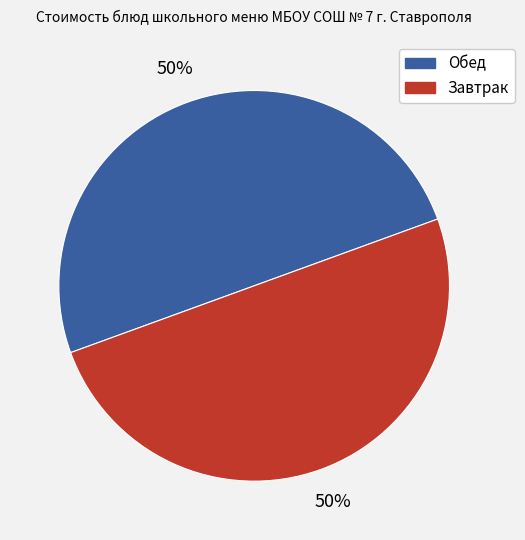

Approximately how many times larger is the value at Завтрак compared to Обед?

1.0